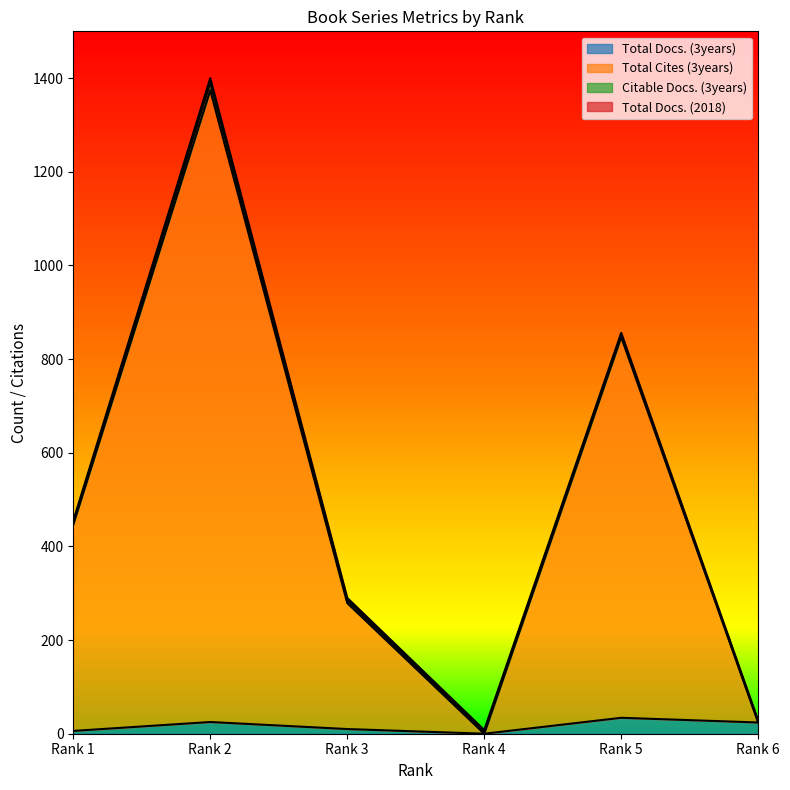

What is the difference between the Total Docs. (3years) values at Rank 2 and Rank 5?

9